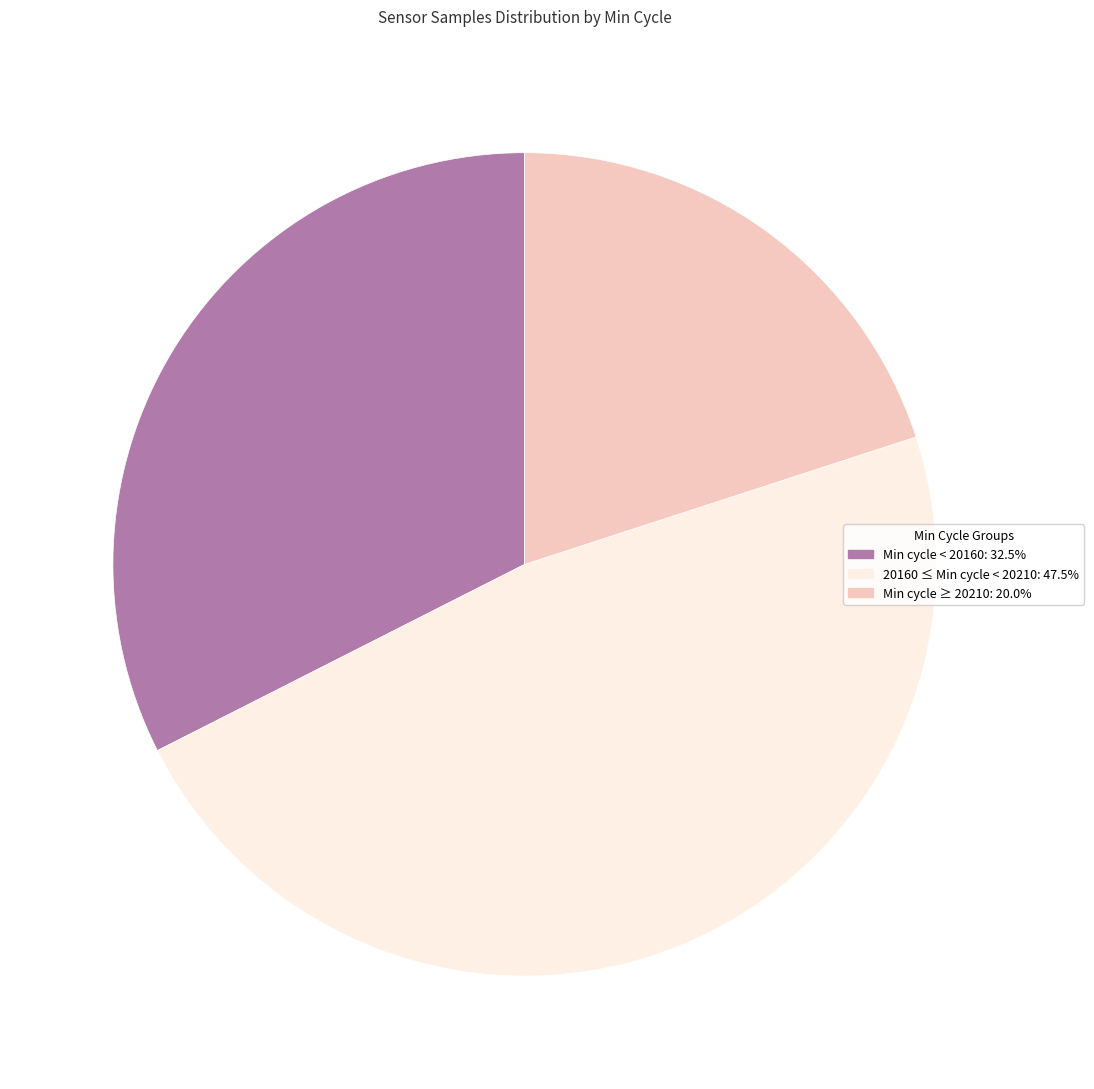

Is there any slice that represents more than half of the pie?

No